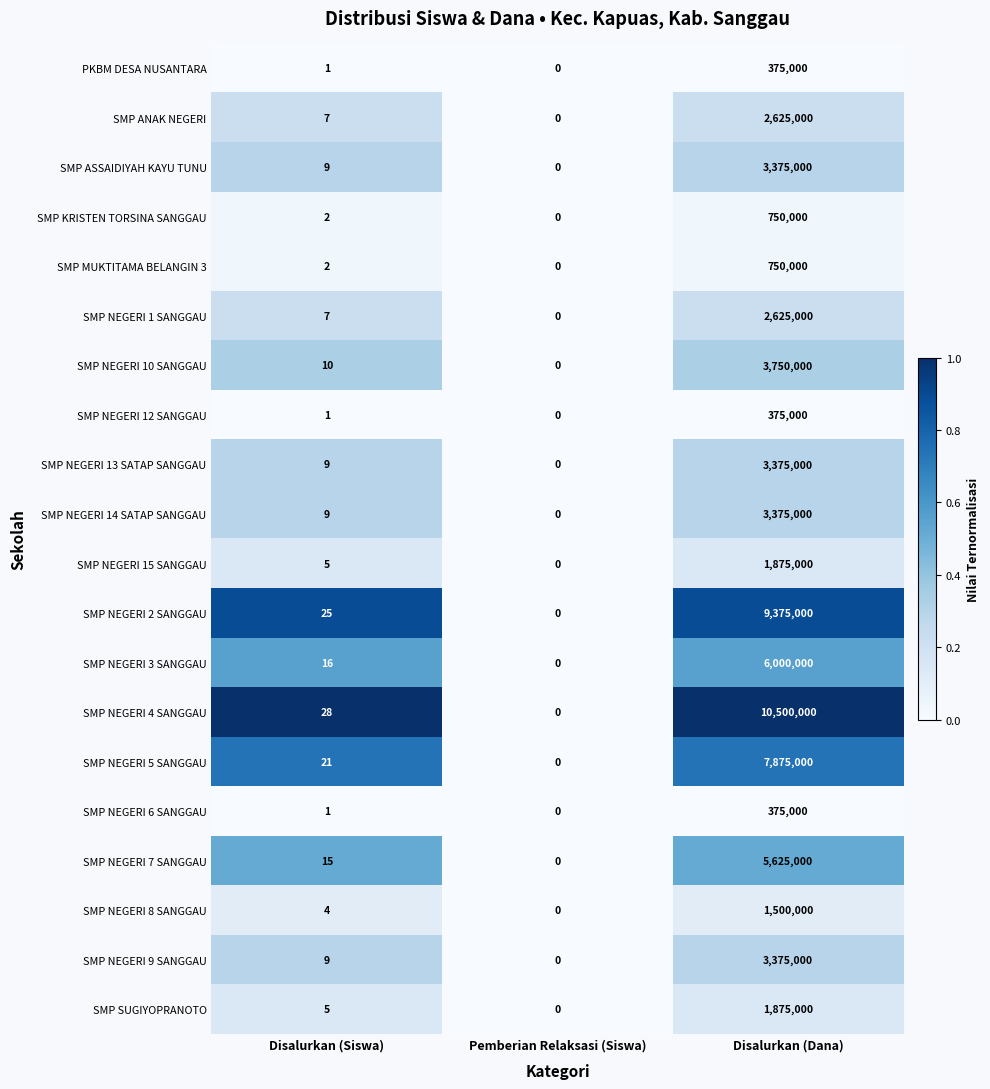

What is the difference between the SMP NEGERI 5 SANGGAU values at Pemberian Relaksasi (Siswa) and Disalurkan (Siswa)?

21